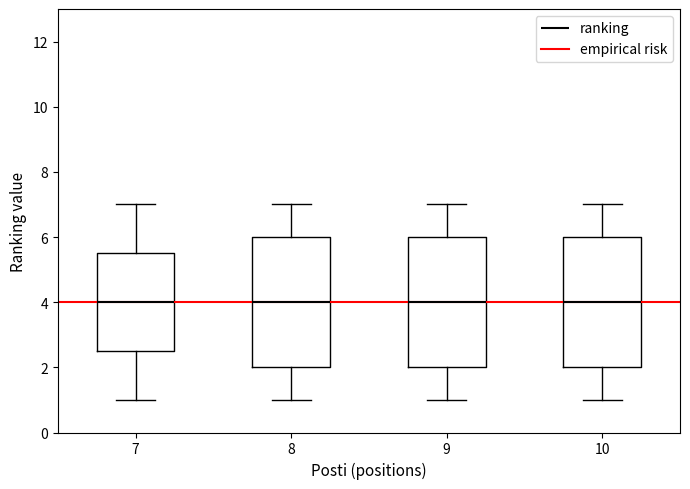

Reading left to right, read every box against the y-axis: the position of its median line, the range the box covers, and the ends of its whiskers. The values are not printed on the chart, so give them approximately, as read against the axis.

7: median 4.0, box 2.6 to 5.6, whiskers 1.0 to 7.0
8: median 4.0, box 2.0 to 6.0, whiskers 1.0 to 7.0
9: median 4.0, box 2.0 to 6.0, whiskers 1.0 to 7.0
10: median 4.0, box 2.0 to 6.0, whiskers 1.0 to 7.0